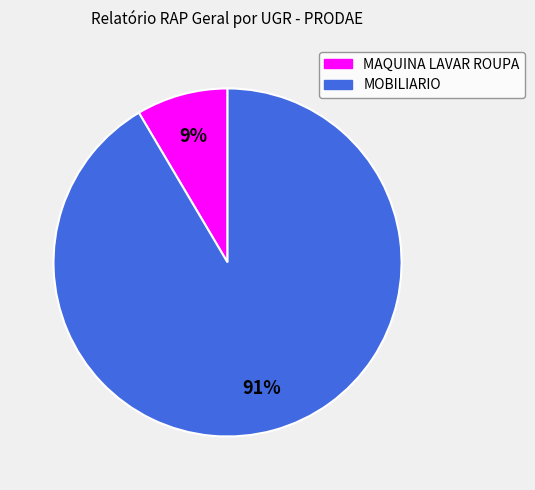

To the nearest percent, what portion does MAQUINA LAVAR ROUPA represent?

9%